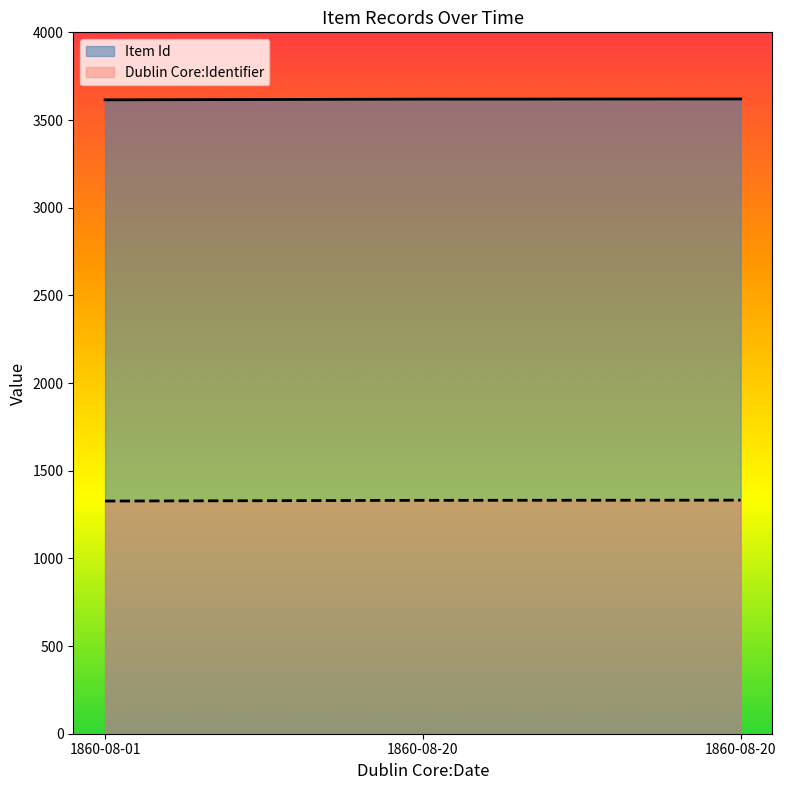

Rank the categories by Dublin Core:Identifier value from lowest to highest.

1860-08-01, 1860-08-20, 1860-08-20